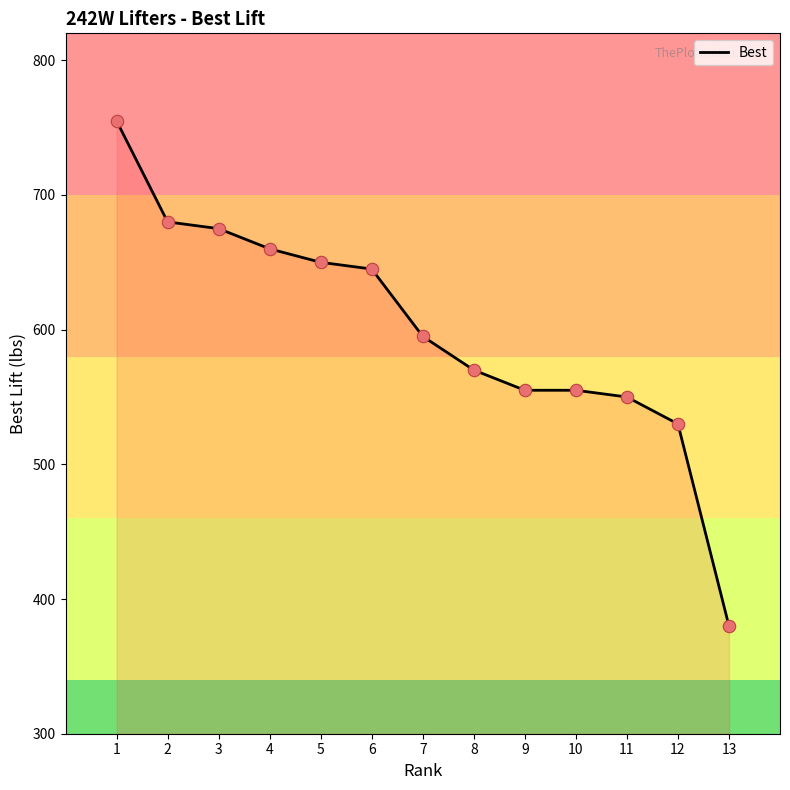

Which has a higher value, 1 or 9?

1